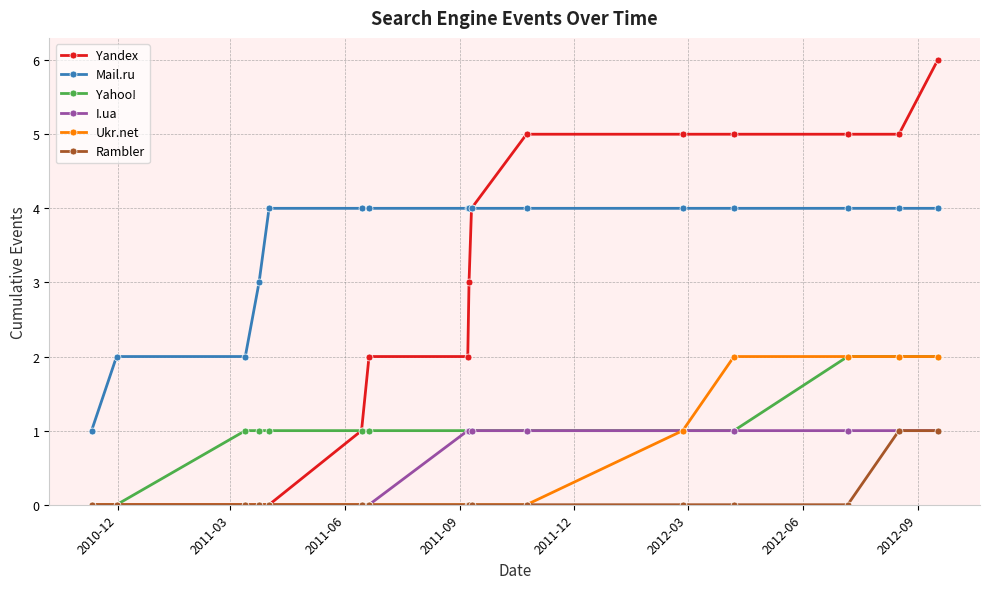

What is the maximum value shown in the chart?

6